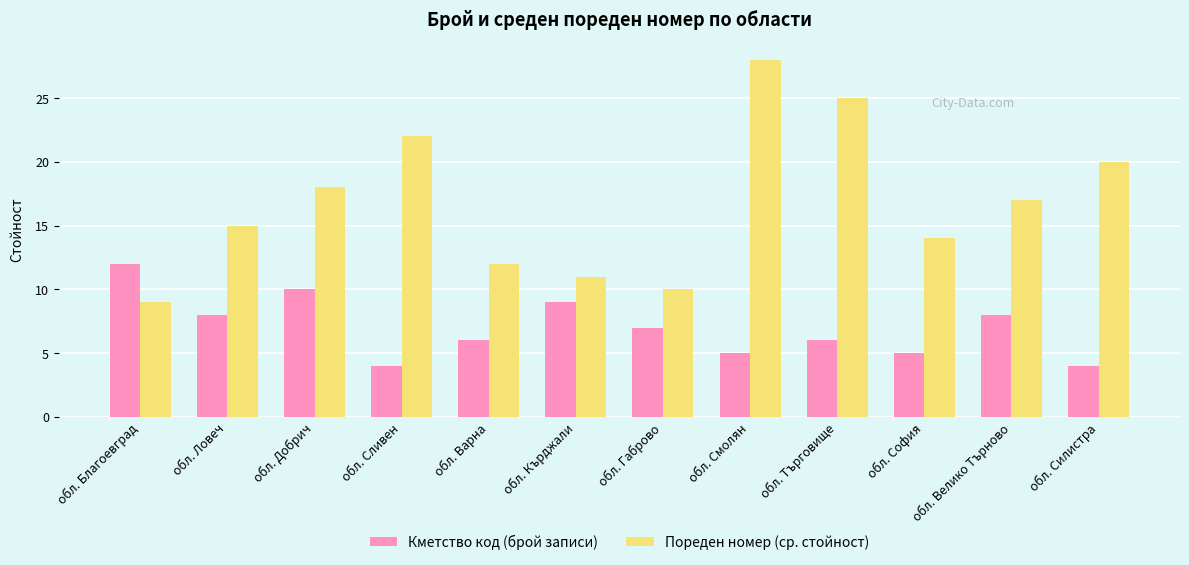

How many groups of bars are there?

12